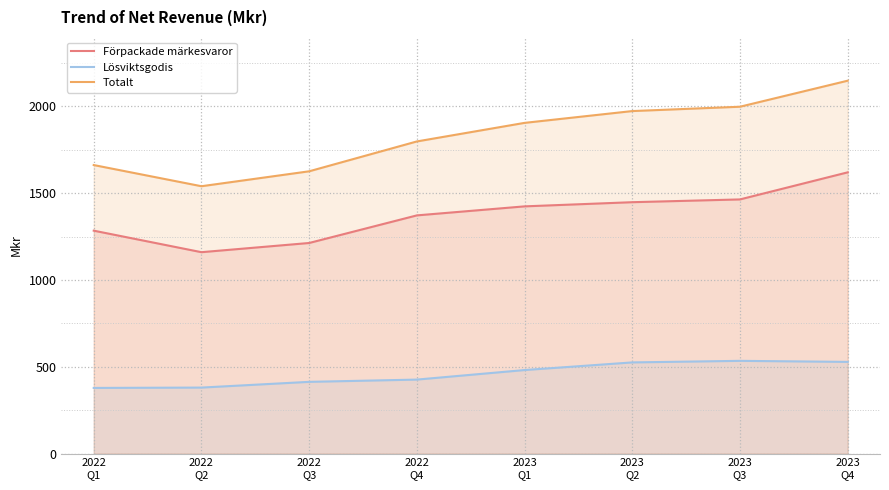

List the labels in order of Lösviktsgodis value, smallest first.

2022
Q1, 2022
Q2, 2022
Q3, 2022
Q4, 2023
Q1, 2023
Q2, 2023
Q4, 2023
Q3